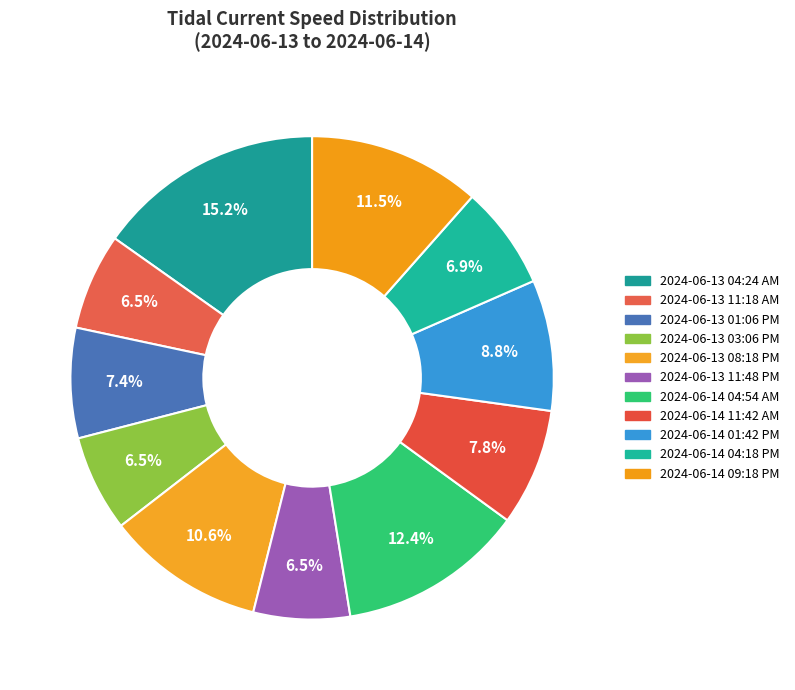

How much of the chart is everything except 2024-06-13 03:06 PM?

93.5%